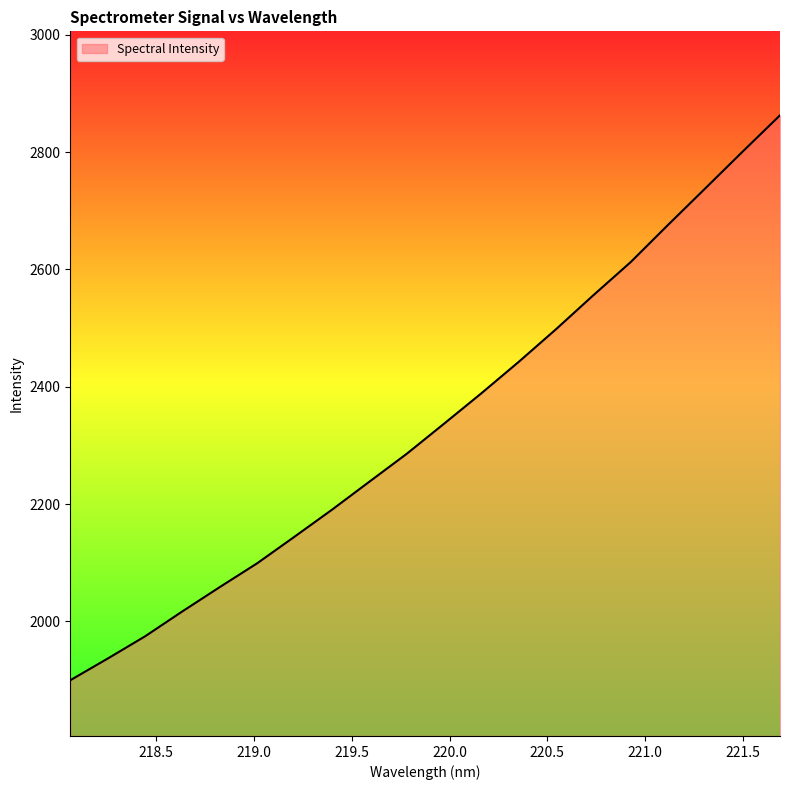

What is the difference between the second highest and minimum values?

901.1